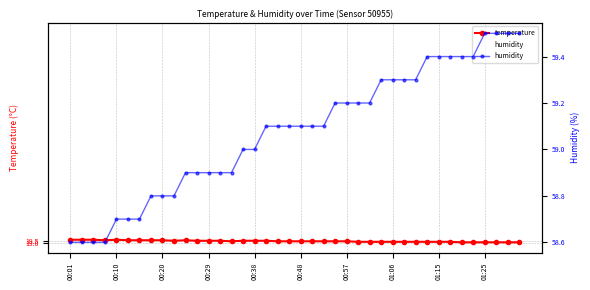

Count the number of data series in this chart.

2